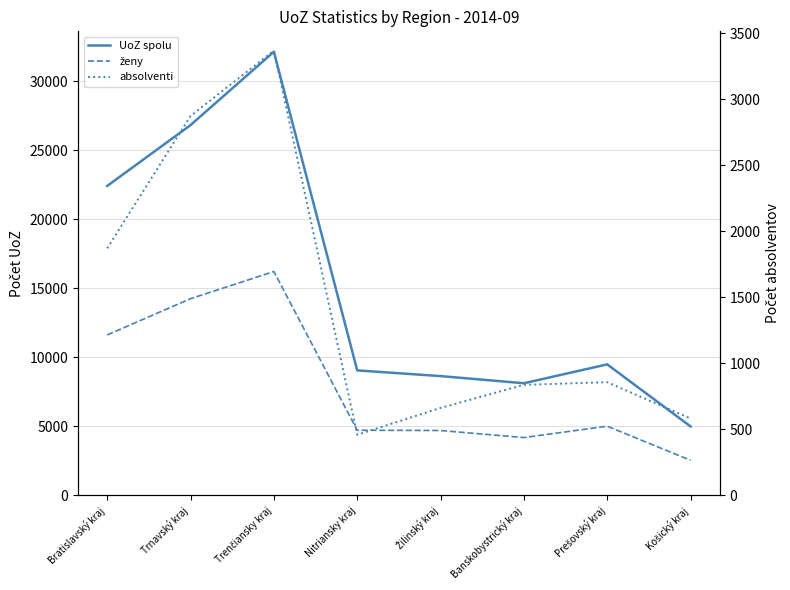

What is the maximum value for UoZ spolu?

32132